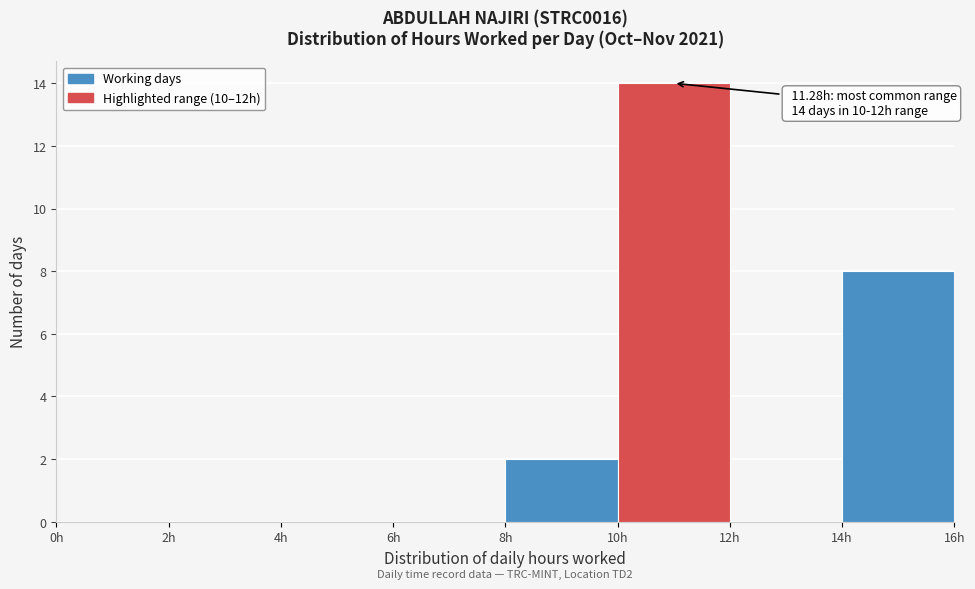

Which range on the x-axis has the tallest bar?

10 to 12